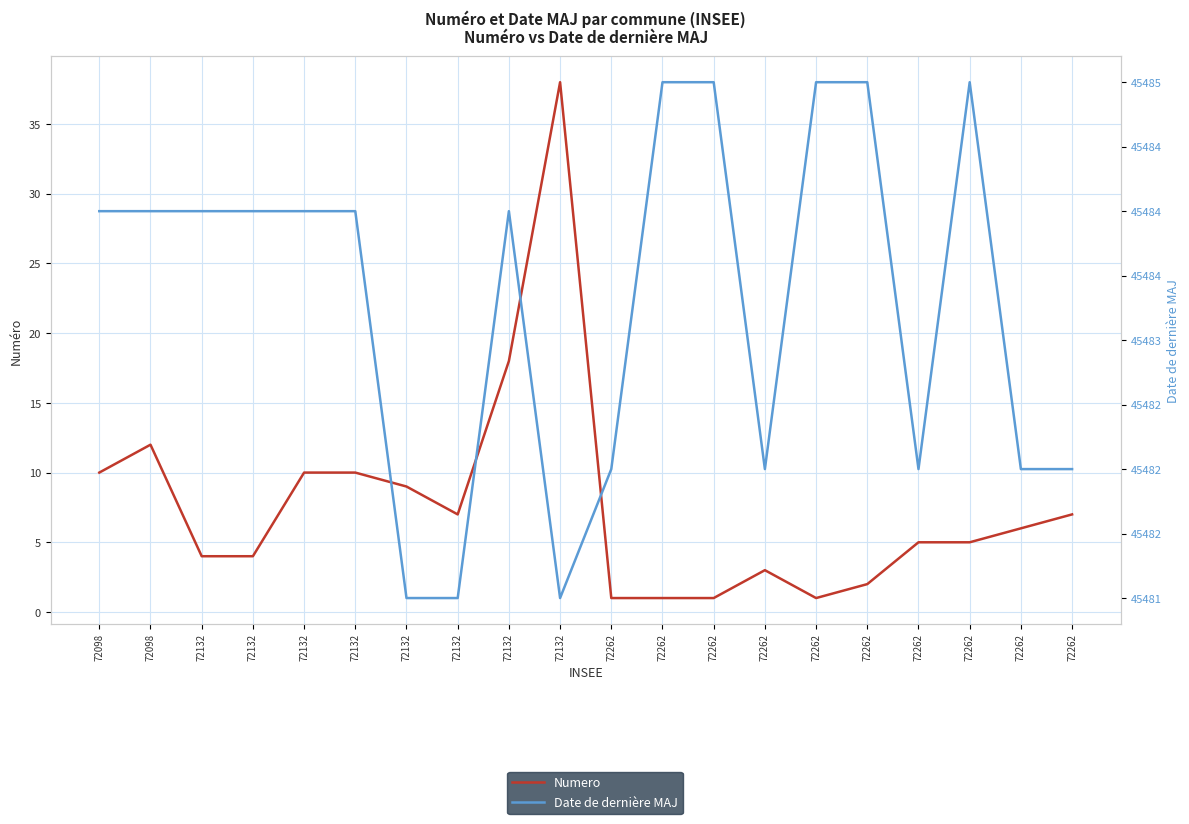

Which series has the largest total across all categories?

Date de dernière MAJ